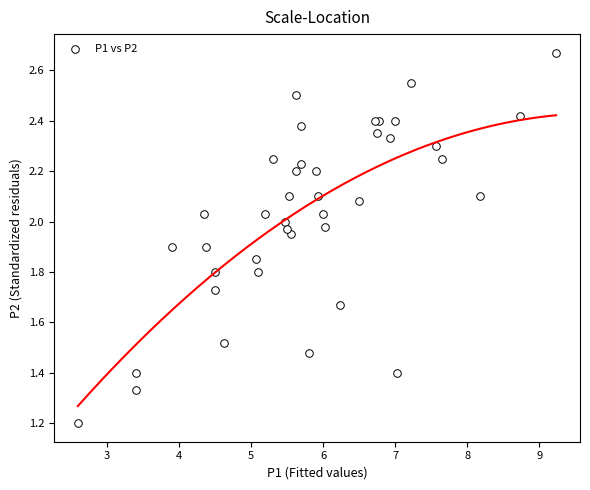

What Y value in the scatter plot is closest to 1?

1.2